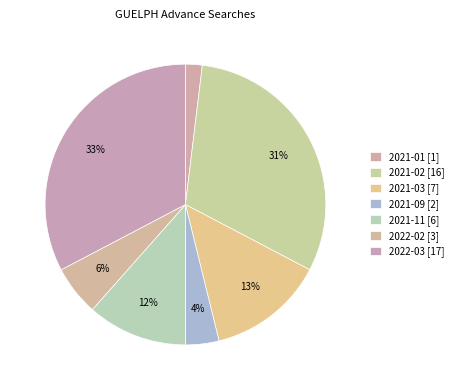

What is the change in value from 2021-02 to 2022-02?

-13